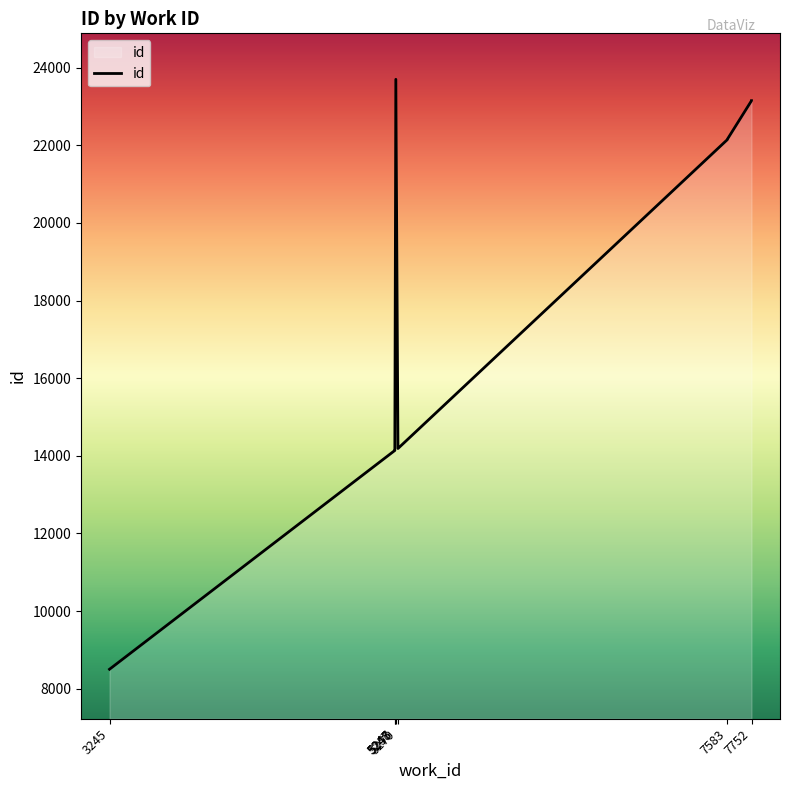

Which has a higher value, 5248 or 5270?

5270